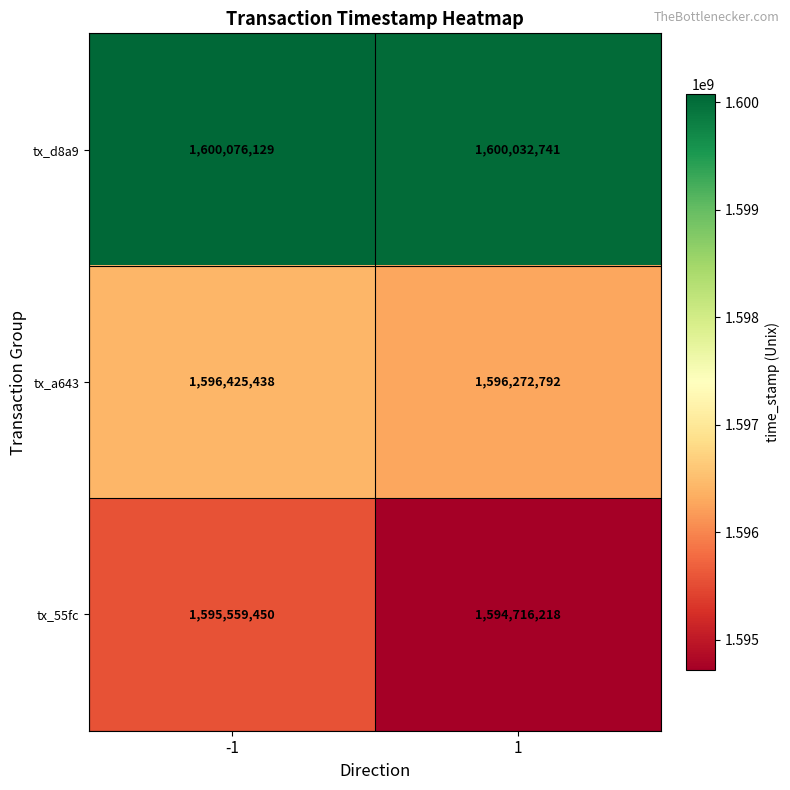

Between -1 and 1, which series saw the biggest shift?

tx_55fc